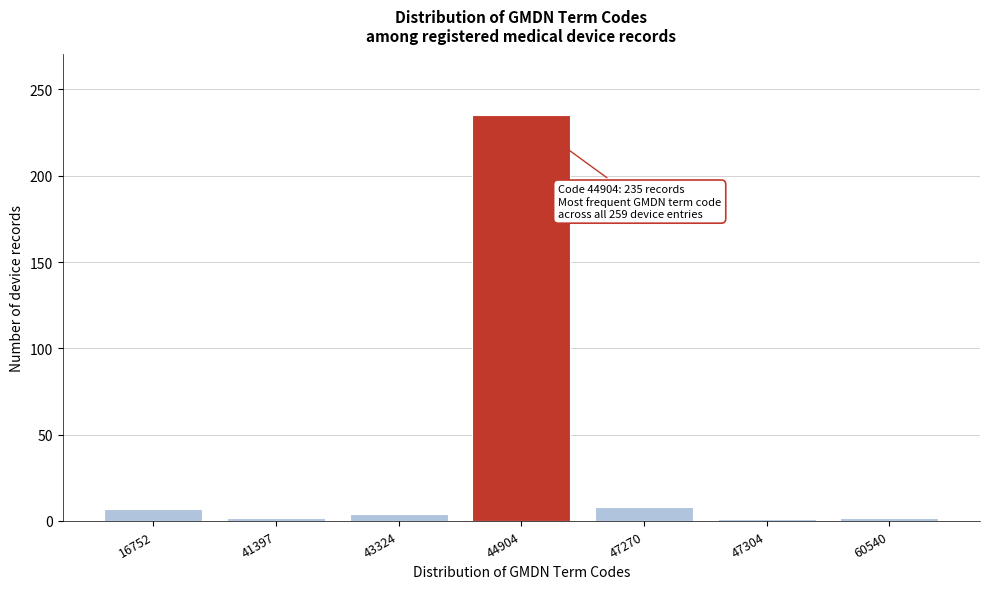

At which category does the chart reach its peak across all series?

44904